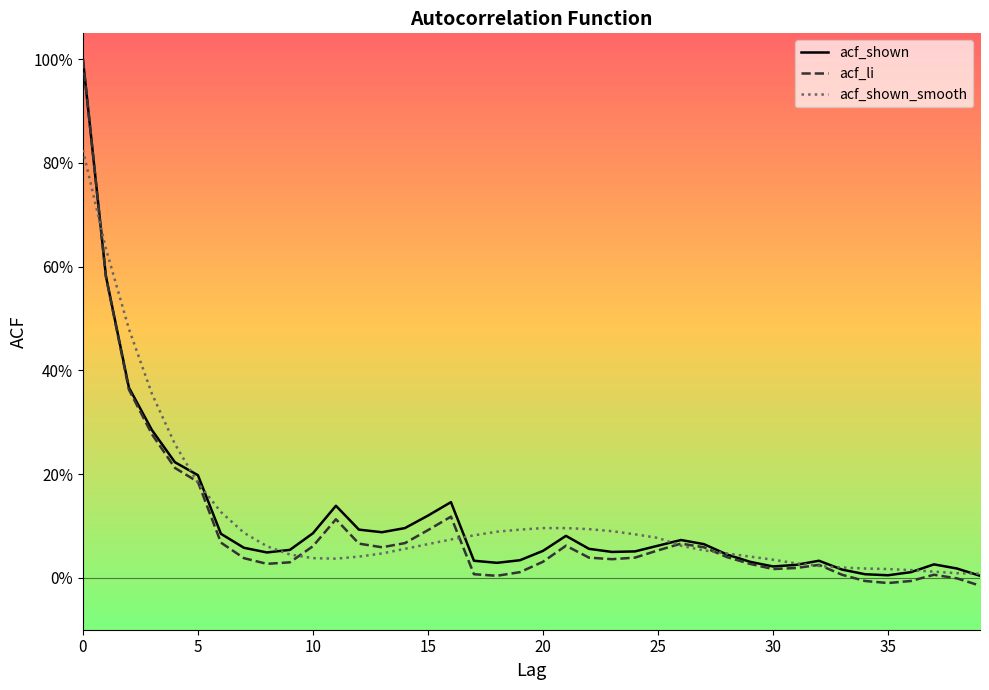

Which series has the largest total across all categories?

acf_shown_smooth